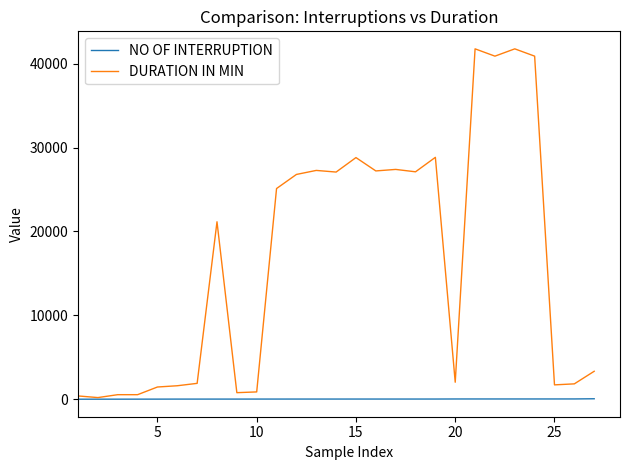

What is the maximum value shown in the chart?

41760